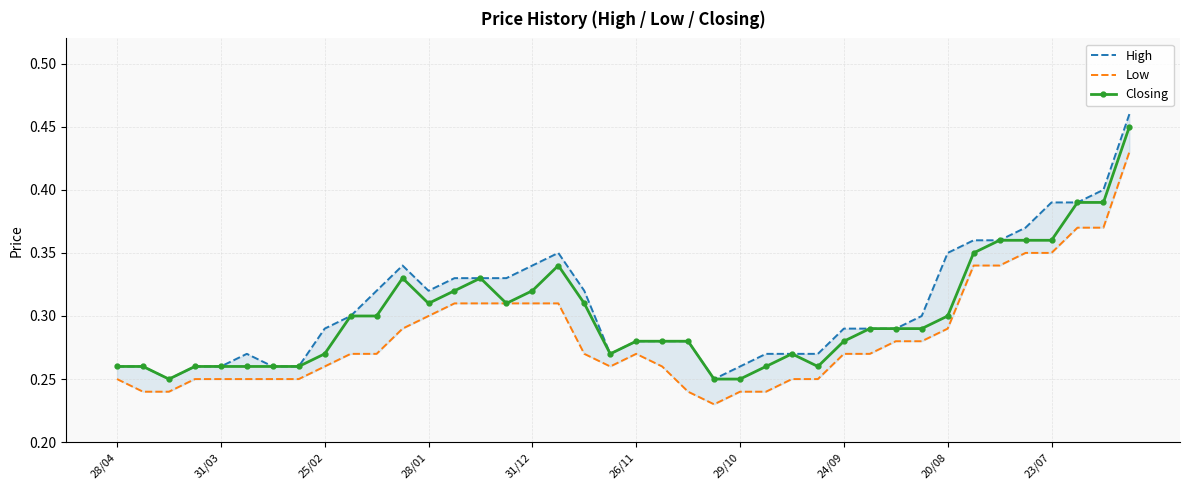

The Closing series shows 0.2 at 23/07. True or false?

False